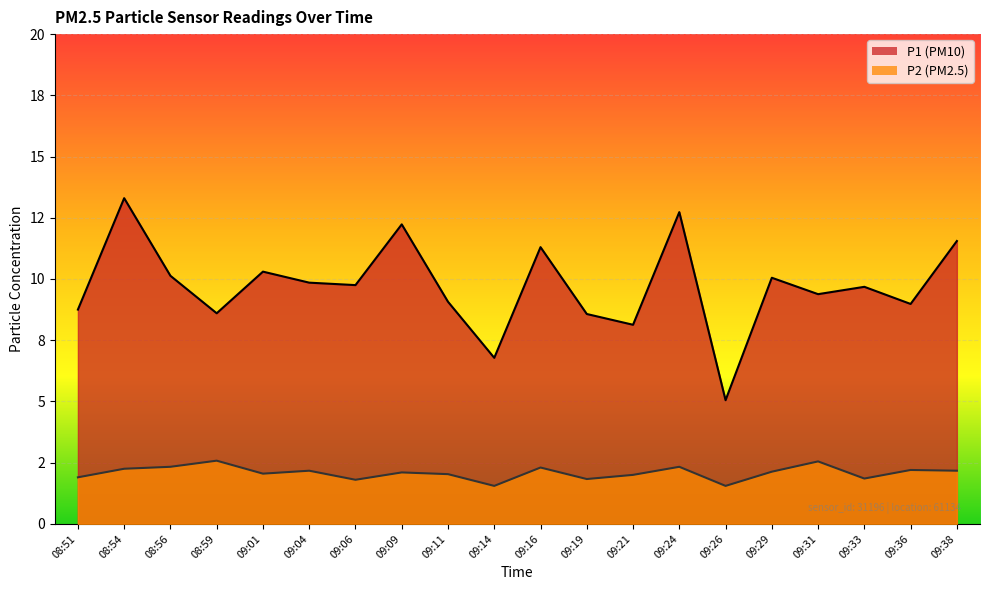

The value of P2 at 09:31 is 3.6. True or false?

False